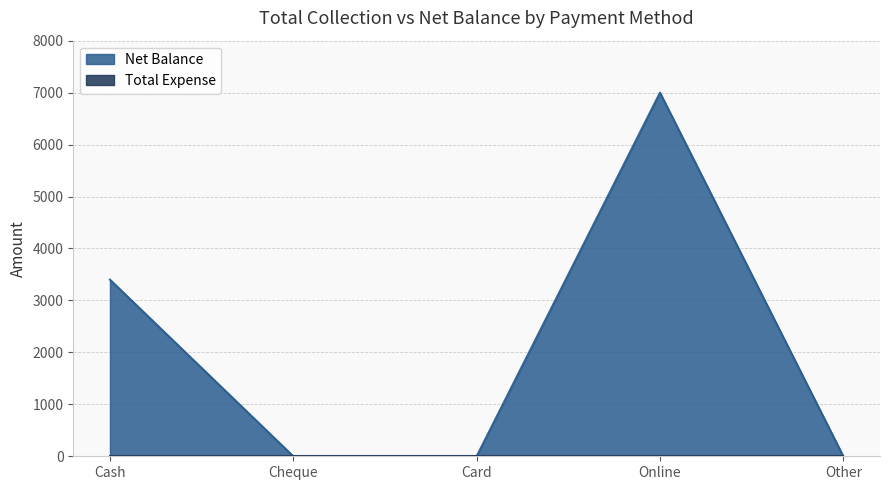

What position from the left is Other?

5